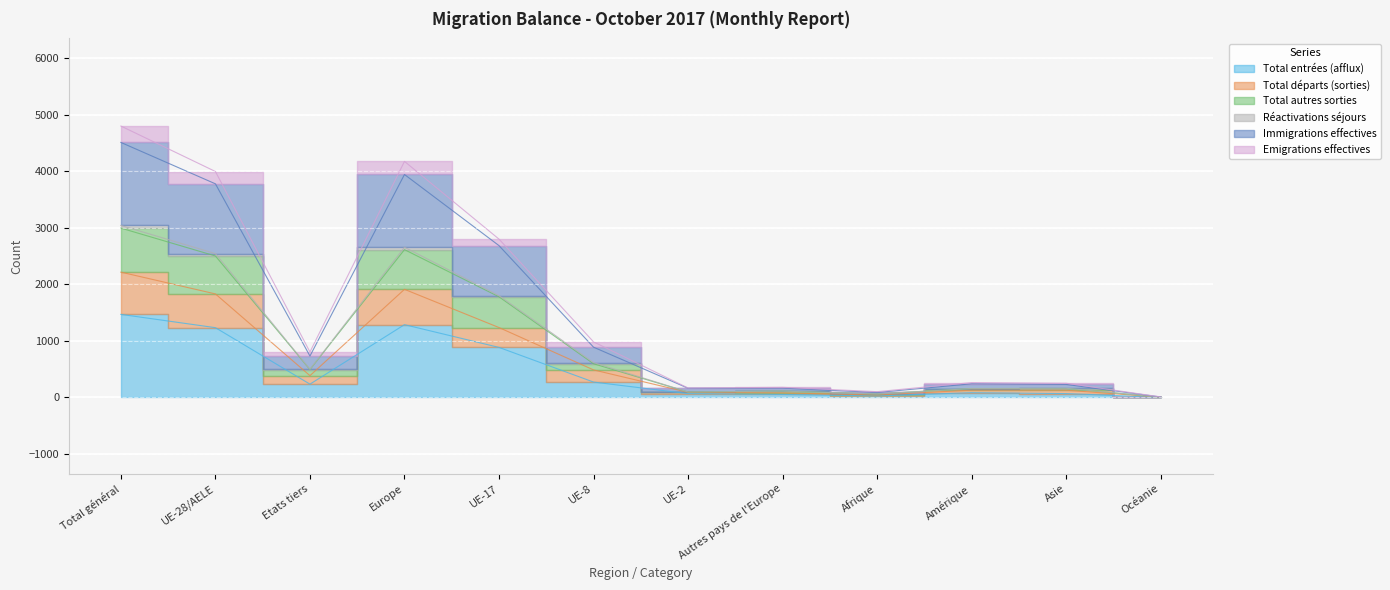

What position from the right is UE-2?

6